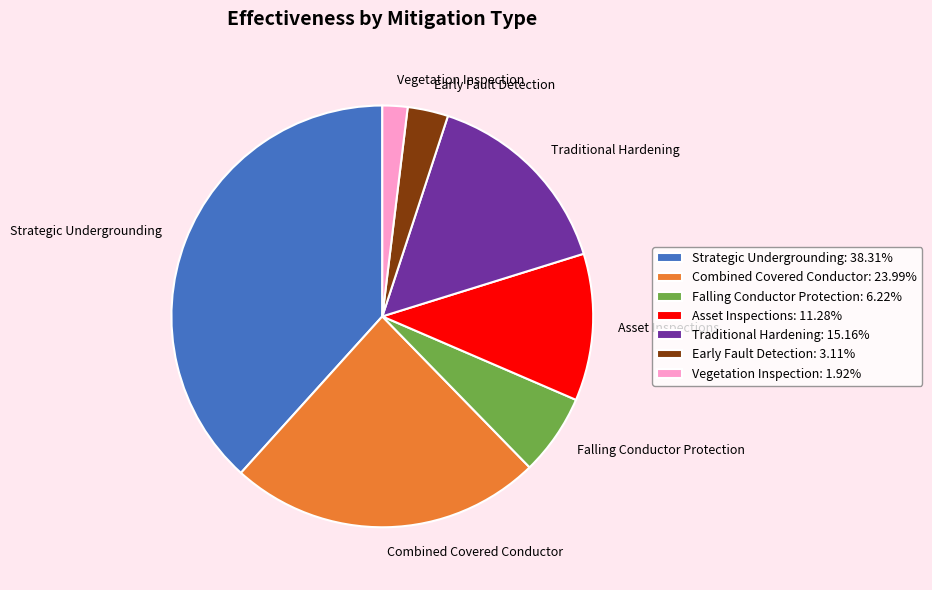

Does any single category account for the majority?

No